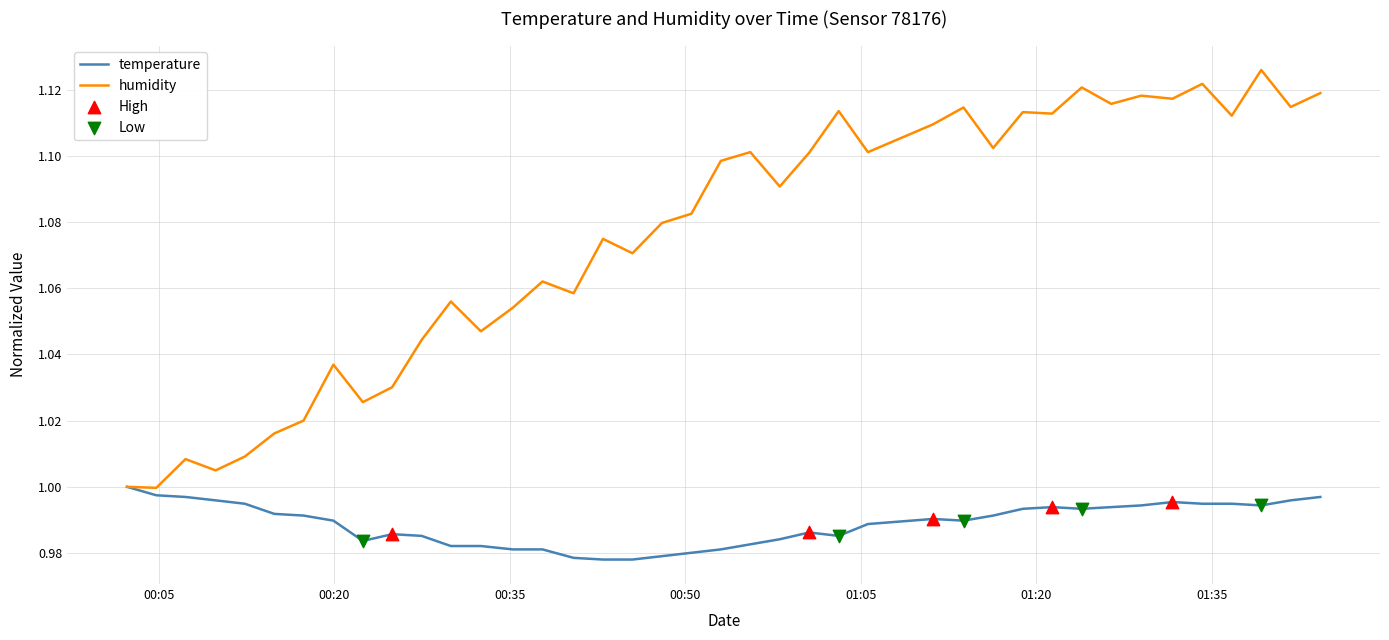

Which series has the largest total across all categories?

humidity